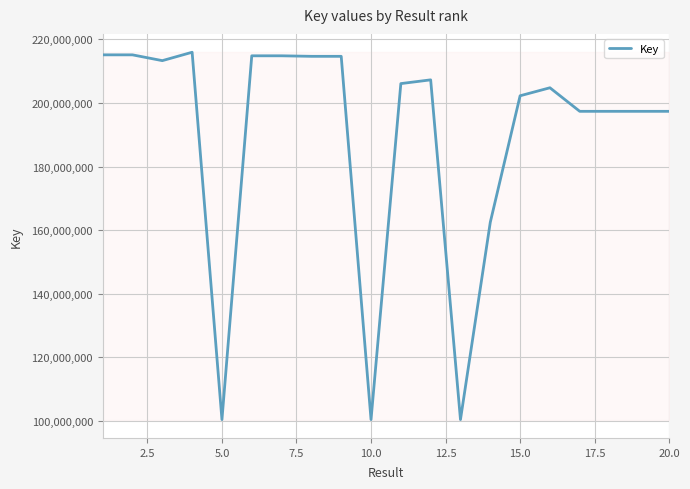

What is the greatest value displayed?

215971990